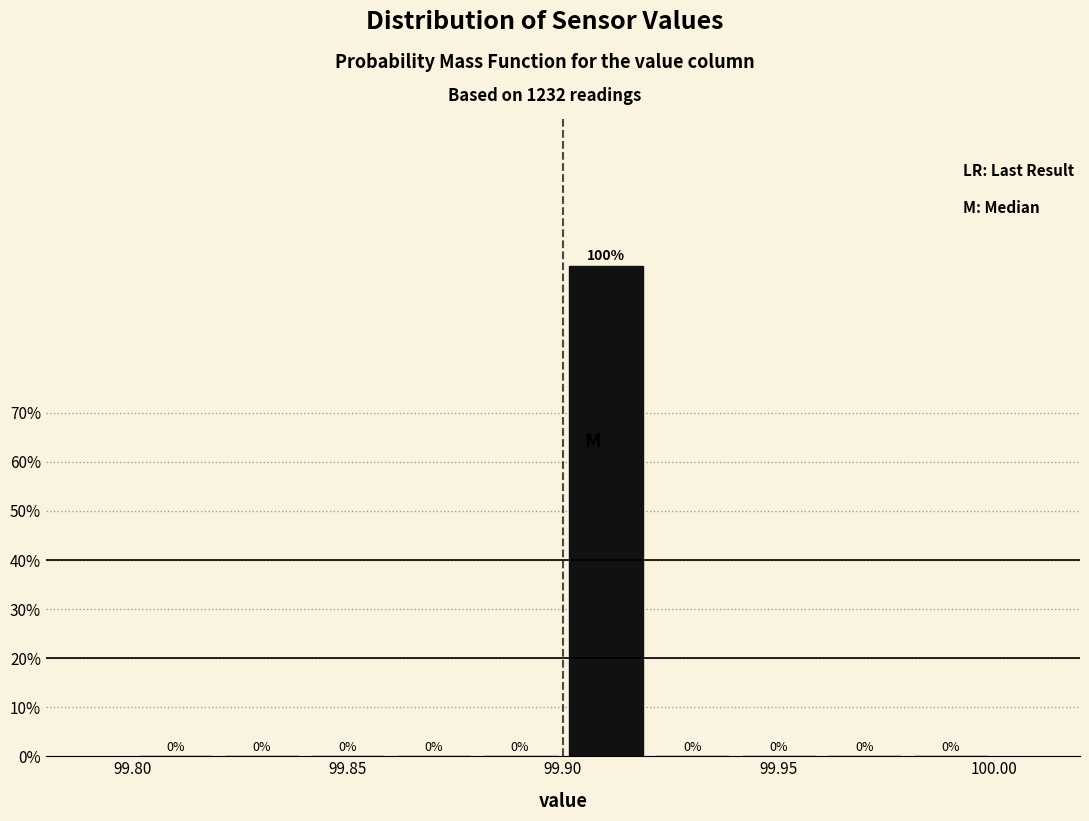

Reading left to right, transcribe this chart: for each bar, give the range it covers on the x-axis and its height.

99.80 to 99.82: 0
99.82 to 99.84: 0
99.84 to 99.86: 0
99.86 to 99.88: 0
99.88 to 99.90: 0
99.90 to 99.92: 100
99.92 to 99.94: 0
99.94 to 99.96: 0
99.96 to 99.98: 0
99.98 to 100.00: 0